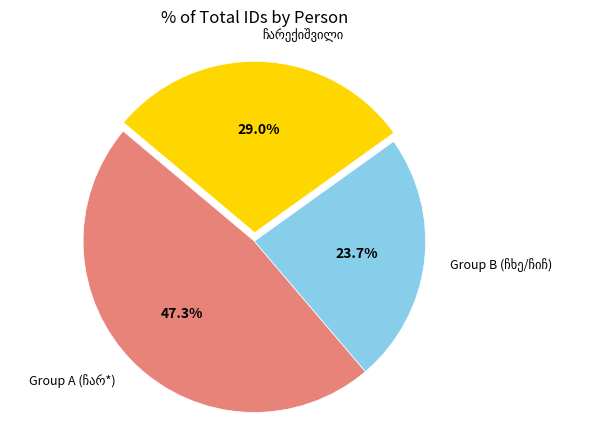

Does any single category account for the majority?

No